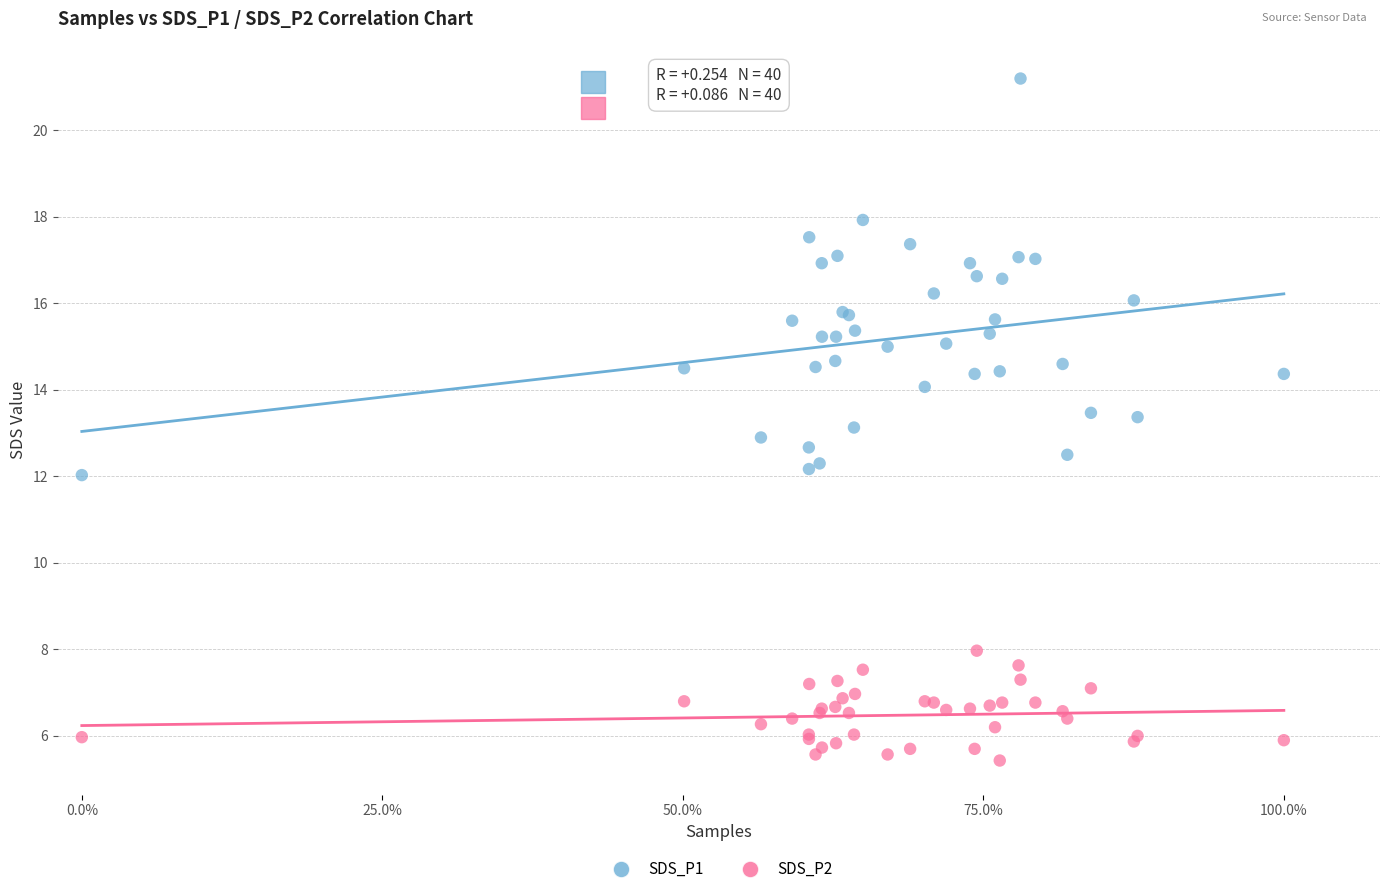

Which series reaches the minimum Y coordinate?

SDS_P2